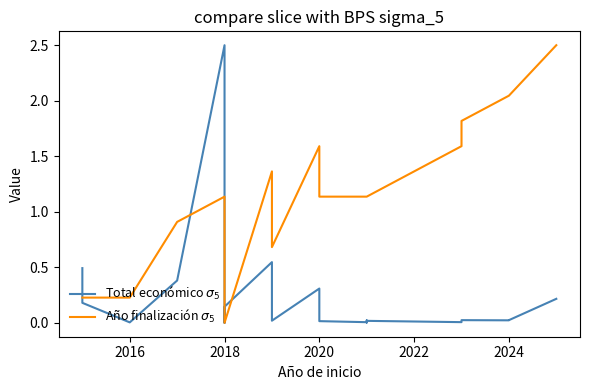

List the series in order of their peak value, highest first.

Total económico $\sigma_5$, Año finalización $\sigma_5$